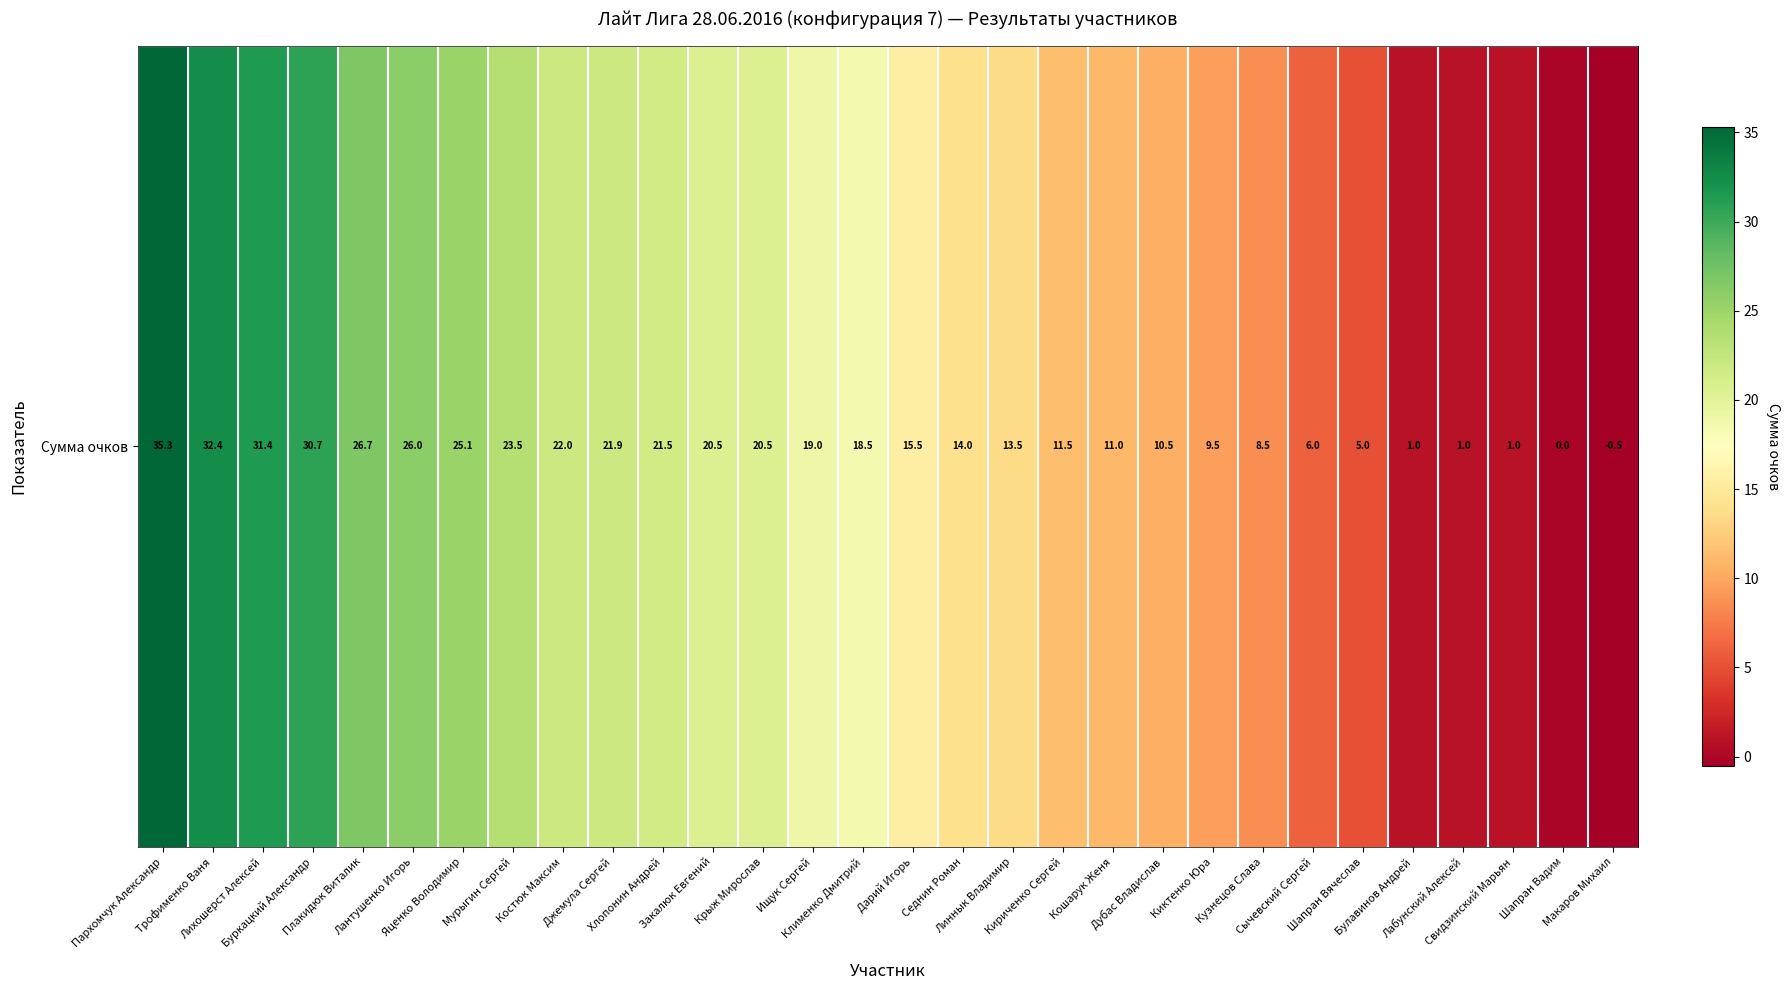

List the labels in order of value, smallest first.

Макаров Михаил, Шапран Вадим, Булавинов Андрей, Лабунский Алексей, Свидзинский Марьян, Шапран Вячеслав, Сычевский Сергей, Кузнецов Слава, Киктенко Юра, Дубас Владислав, Кошарук Женя, Кириченко Сергей, Линнык Владимир, Седнин Роман, Дарий Игорь, Клименко Дмитрий, Ищук Сергей, Закалюк Евгений, Крыж Мирослав, Хлопонин Андрей, Джемула Сергей, Костюк Максим, Мурыгин Сергей, Яценко Володимир, Лантушенко Игорь, Плакидюк Виталик, Буркацкий Александр, Лихошерст Алексей, Трофименко Ваня, Пархомчук Александр